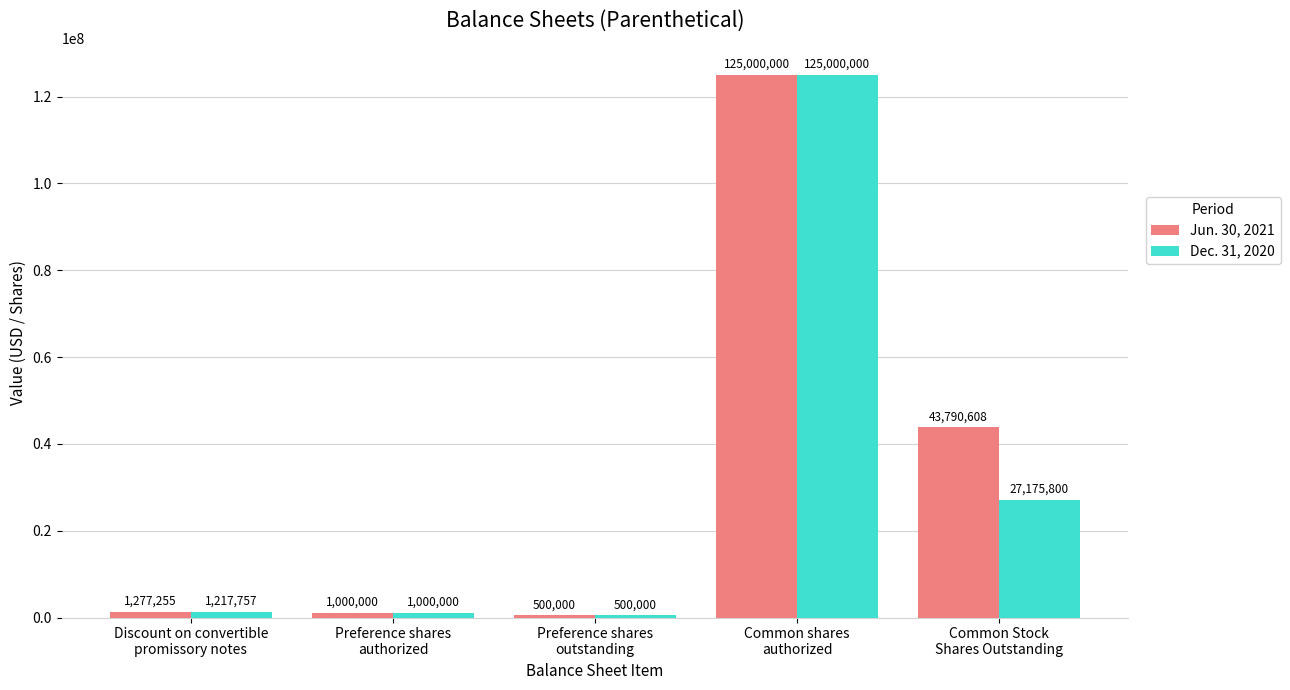

What are all the series names shown in the legend?

Jun. 30, 2021, Dec. 31, 2020